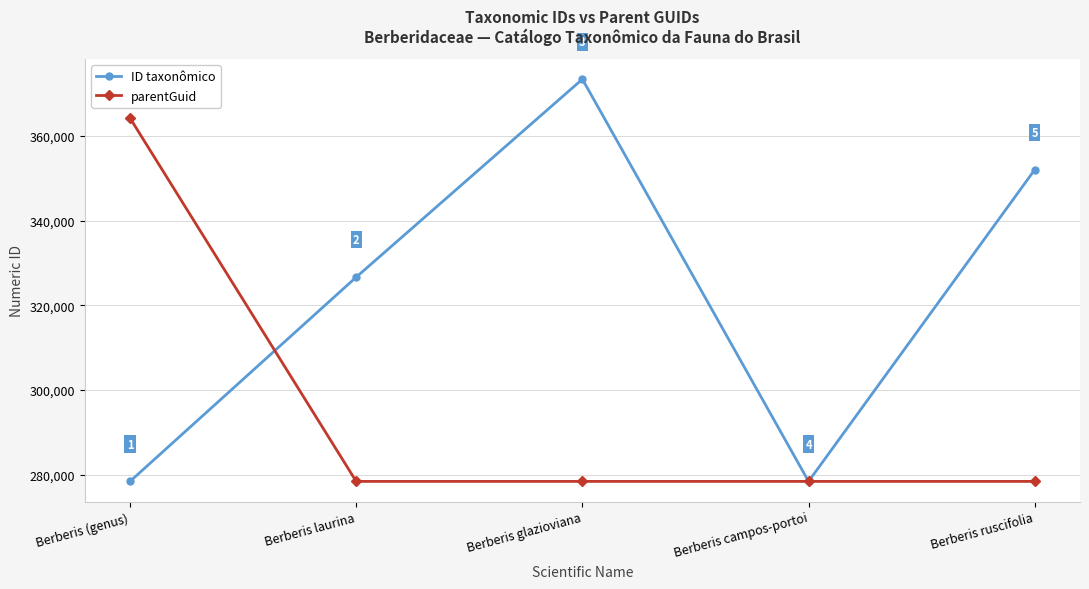

Count the number of data series in this chart.

2